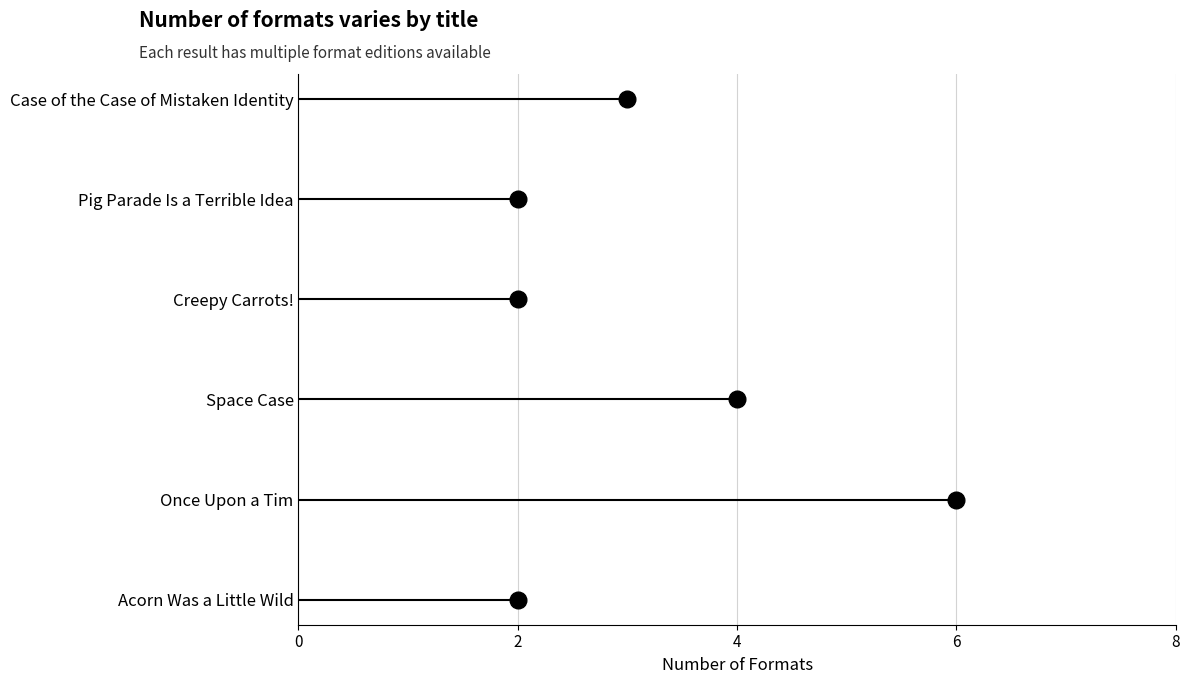

True or false: the data has more than 1 interior local peaks.

False